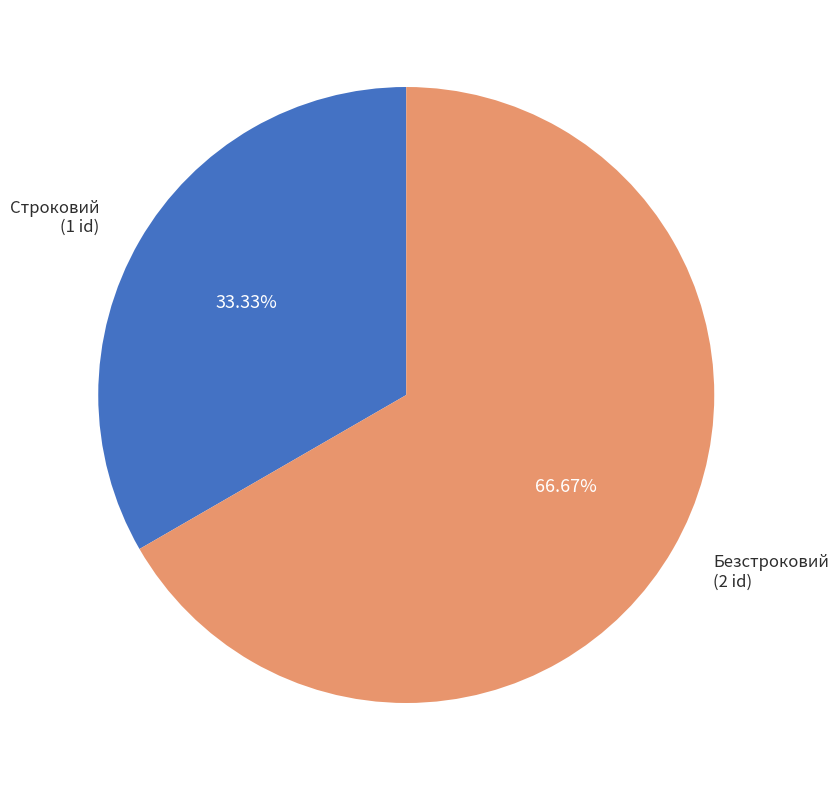

Combined, do Строковий and Безстроковий account for over 50%?

Yes